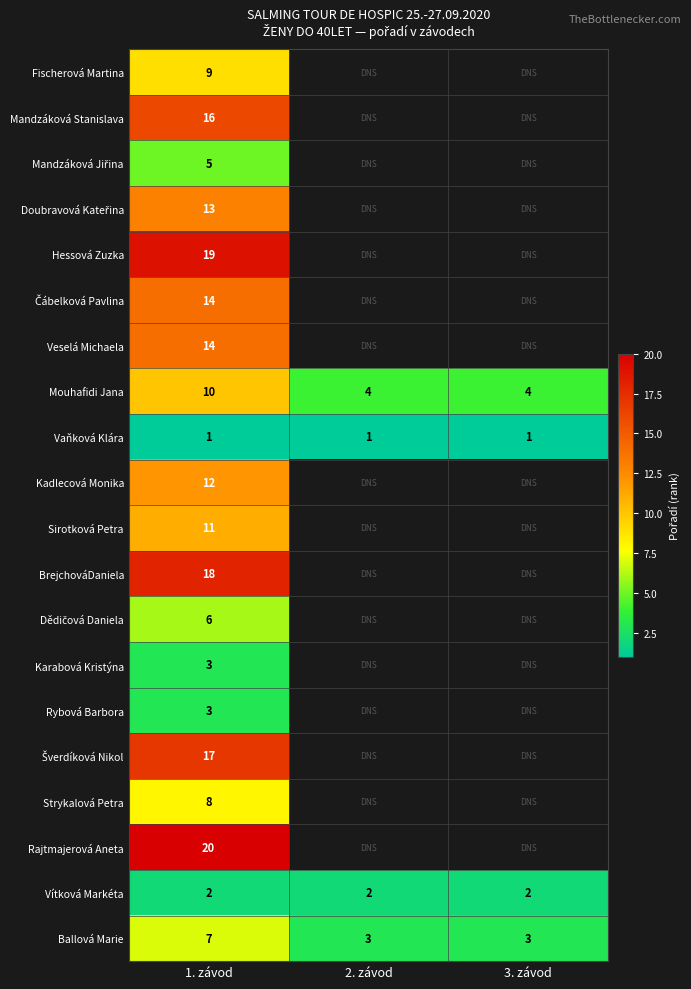

What is the difference between the maximum and minimum values in the Mouhafidi Jana series?

6